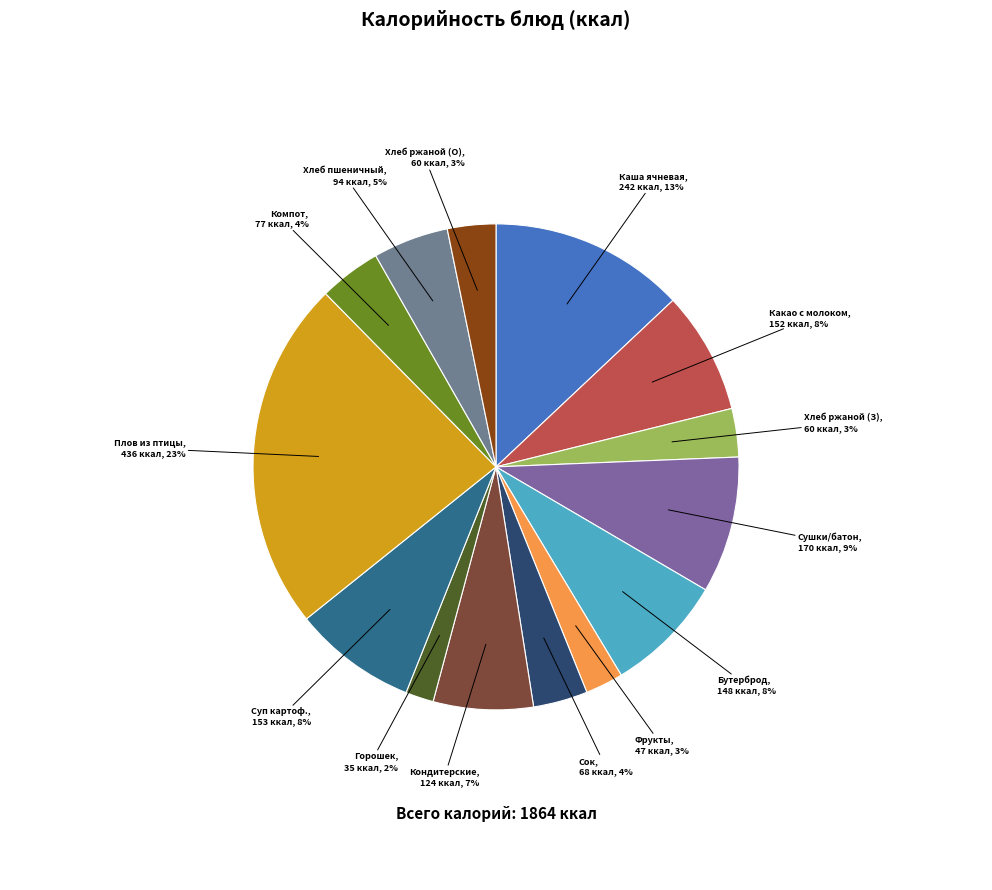

Which slice is the largest?

Плов из птицы